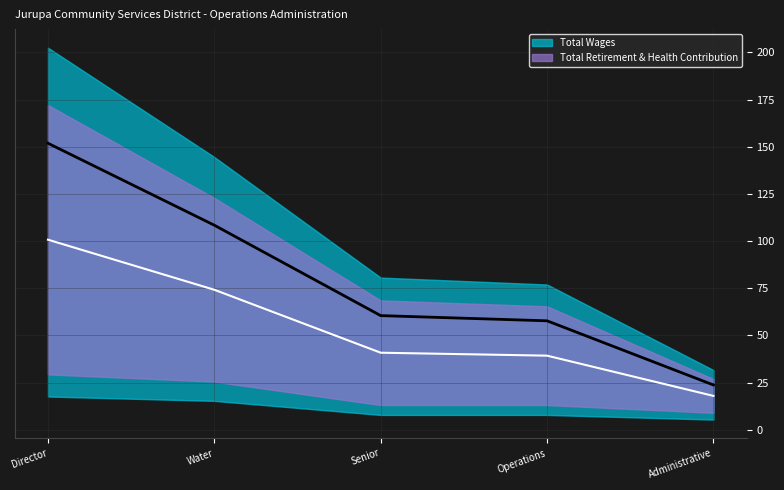

What is the difference between the highest and lowest values at Water?

34.2